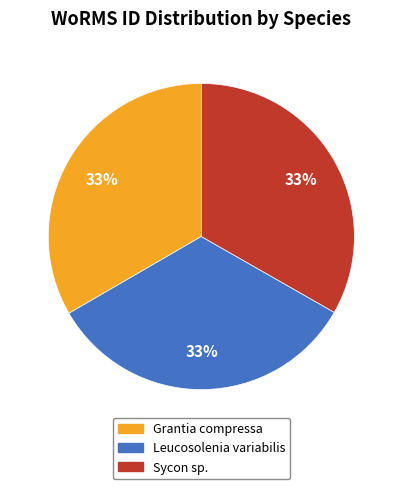

Does Sycon sp. represent more than half of the total?

No